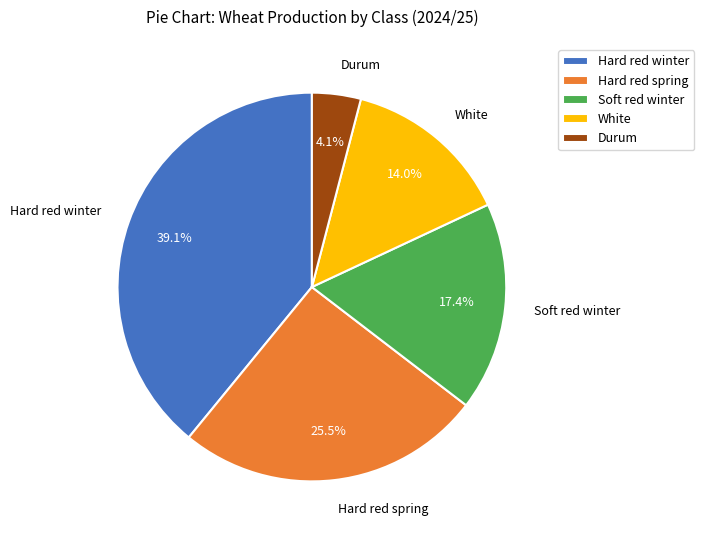

To the nearest percent, what portion does Hard red winter represent?

39%